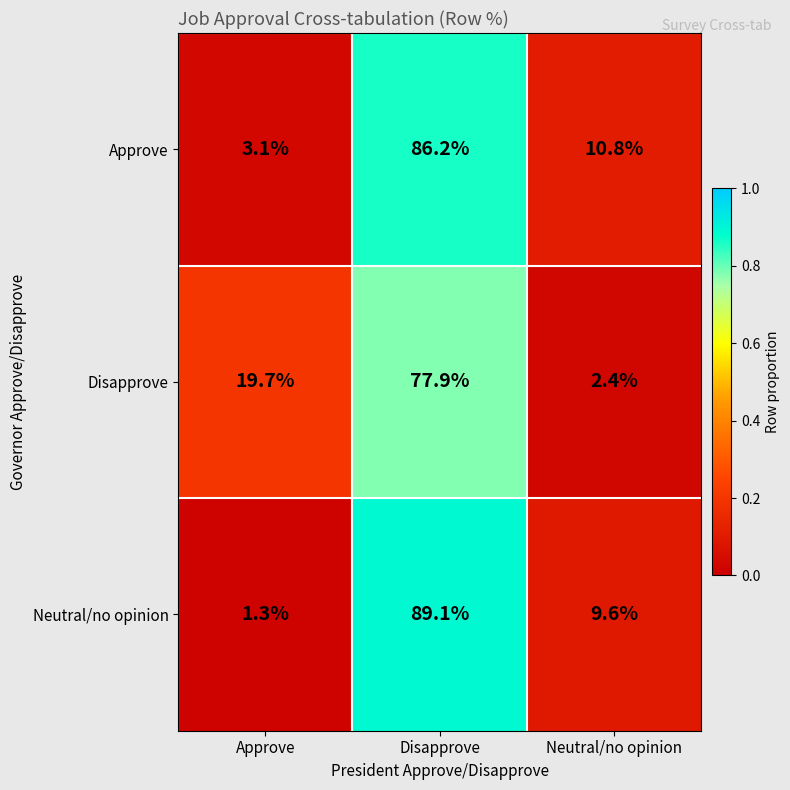

At which category is the sum across all series the highest?

Disapprove